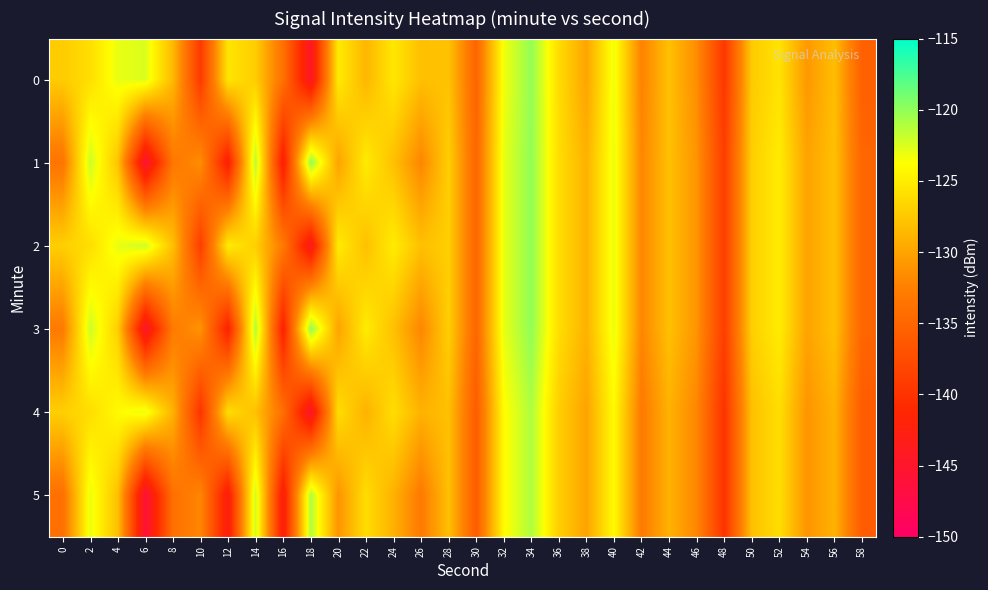

Rank the series by their maximum value, from highest to lowest.

1, 2, 3, 0, 4, 5